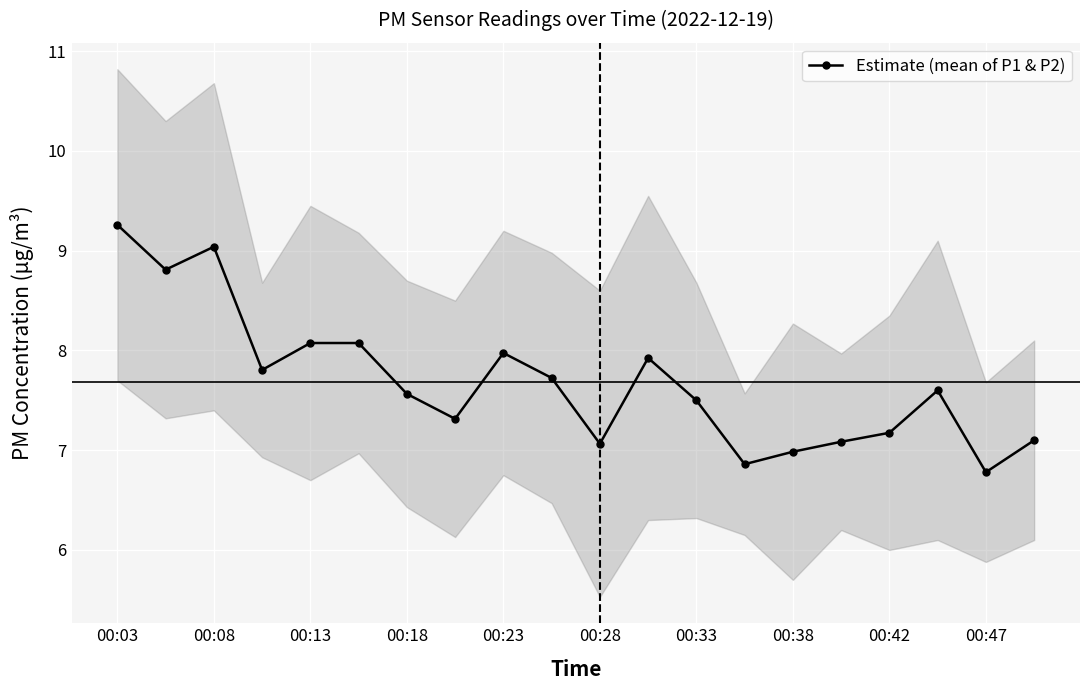

At which category does Estimate (mean of P1 & P2) reach its first local peak?

00:08